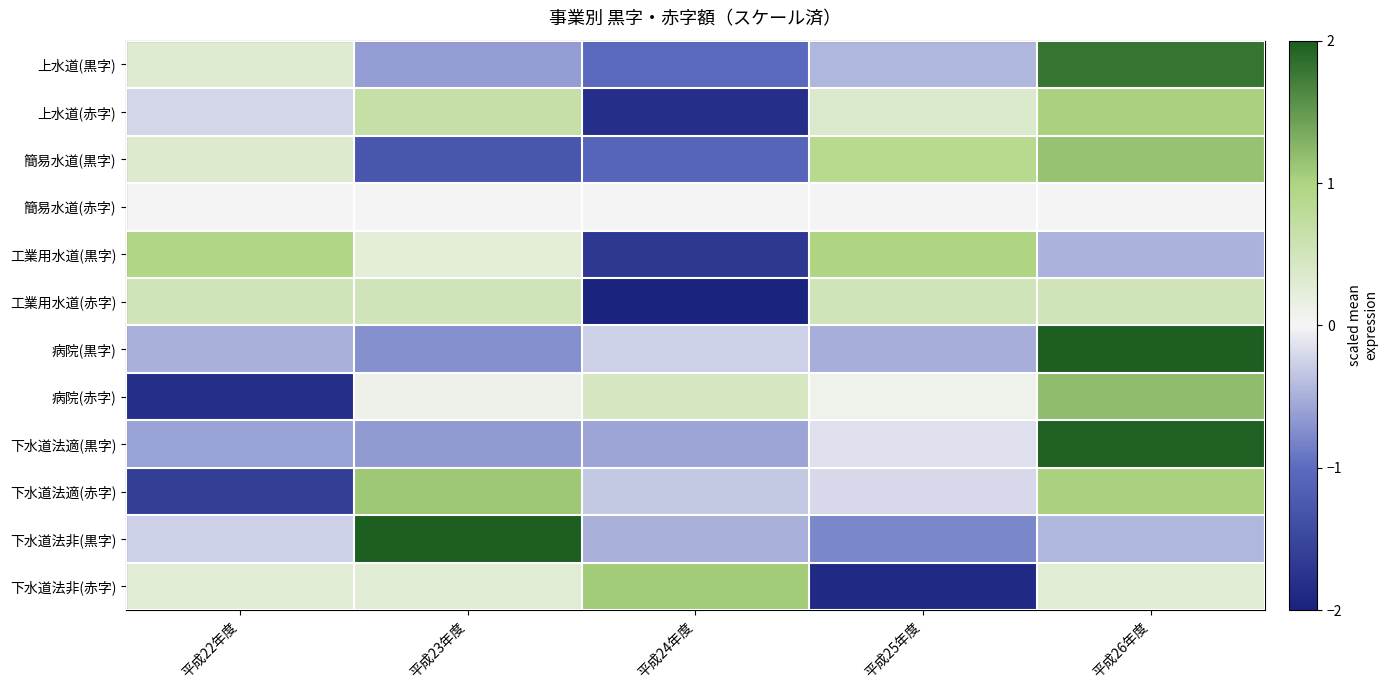

Between 平成22年度 and 平成26年度, which series saw the biggest shift?

病院(赤字)